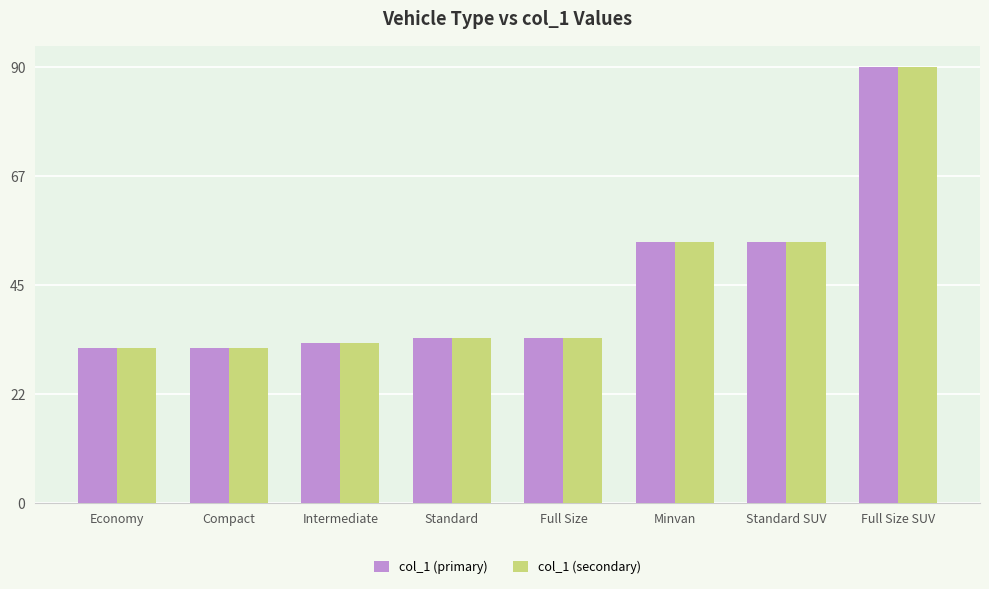

At which category is the sum across all series the highest?

Full Size SUV